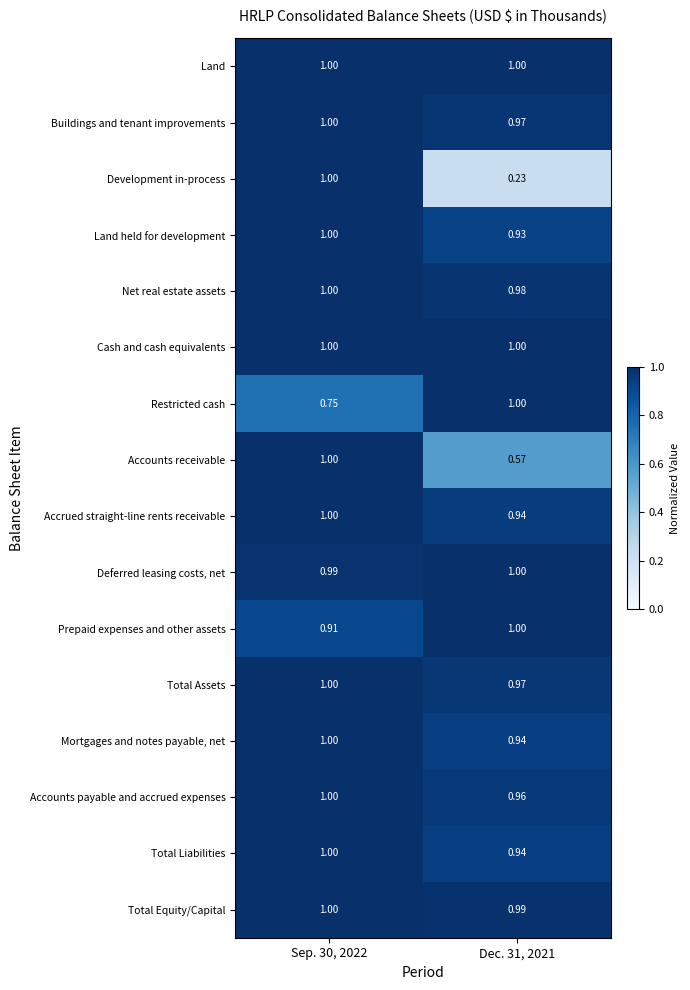

Between Sep. 30, 2022 and Dec. 31, 2021, which series saw the biggest shift?

Development in-process